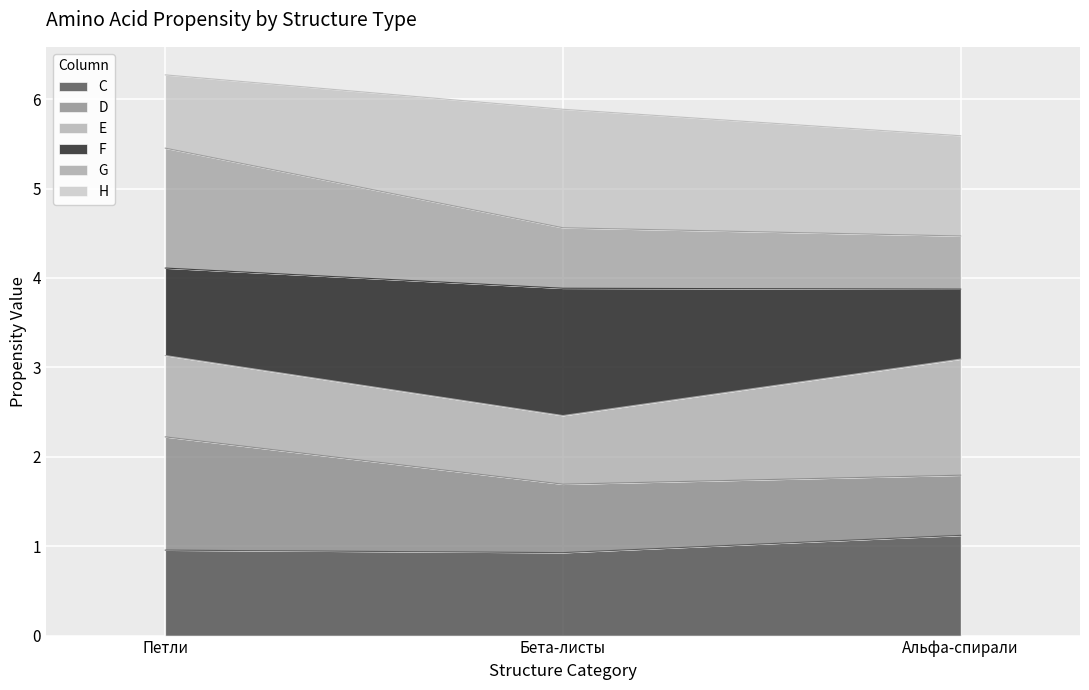

What is the sum of all C values?

3.0